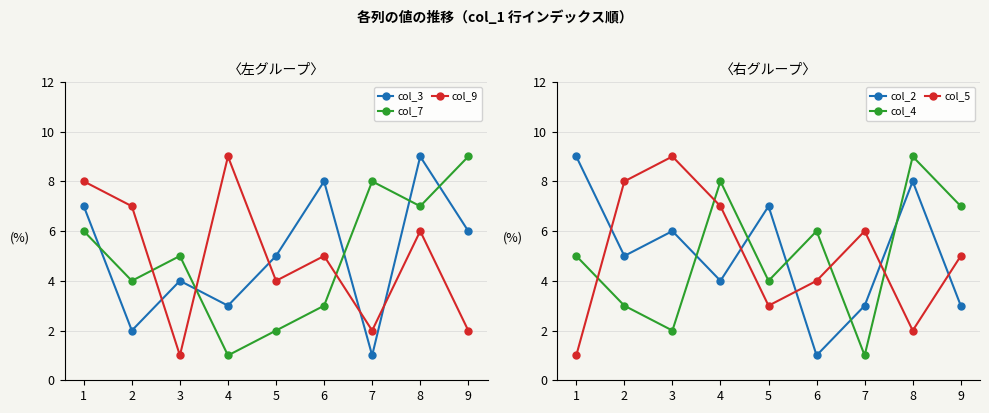

What is the average value of the col_4 series?

5